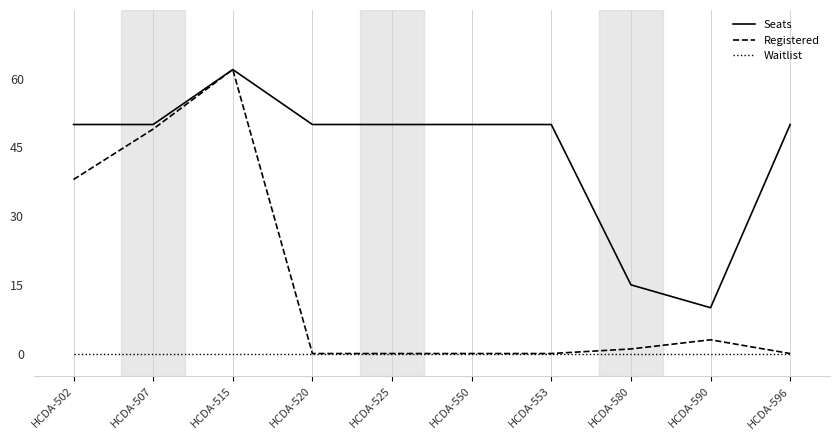

Where does the Registered series first go above 1?

HCDA-502